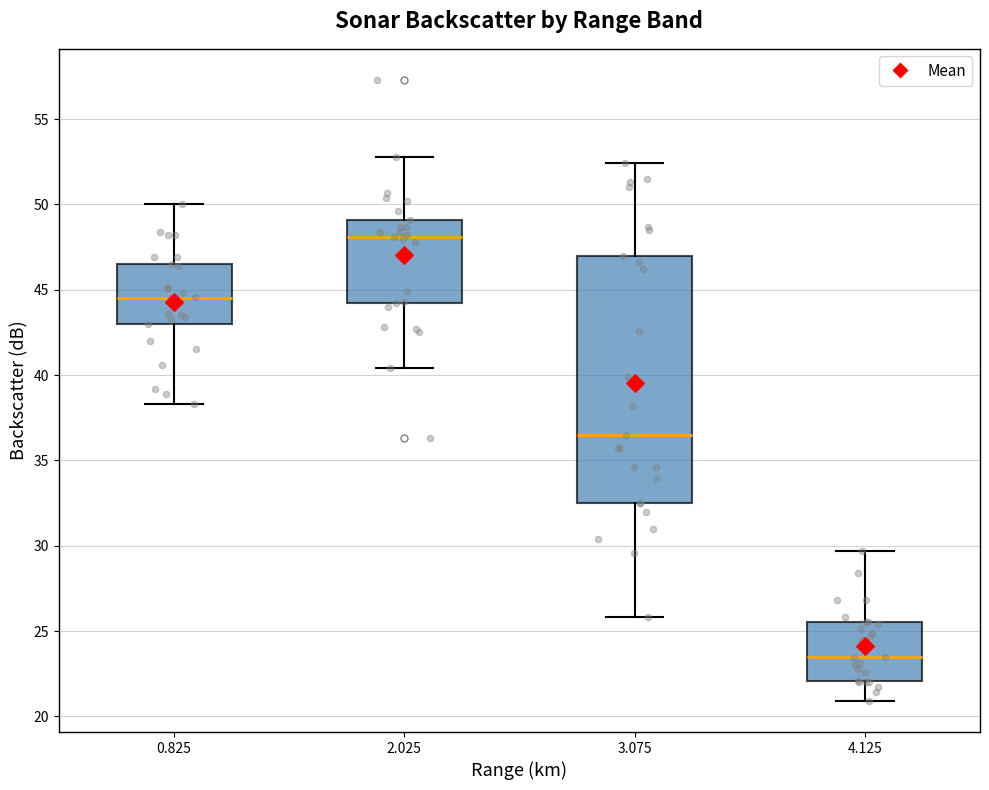

Comparing the boxes themselves (not the whiskers), which one is the tallest?

3.075